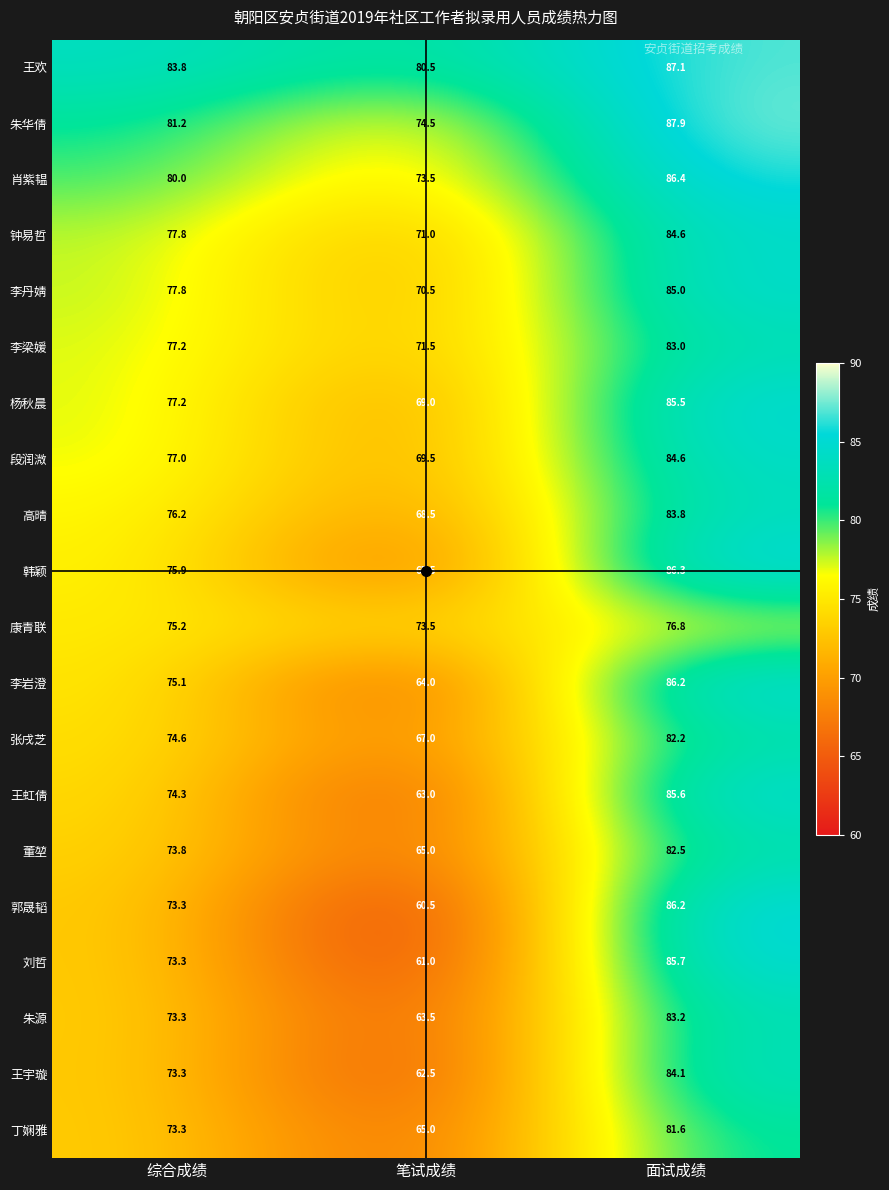

What is the maximum value shown in the chart?

87.9